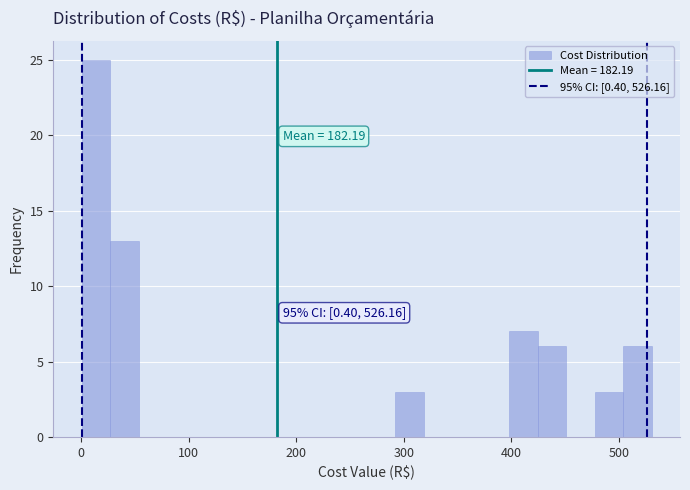

Around what value on the x-axis is the tallest bar? Give the approximate position of its centre, as read against the axis.

10